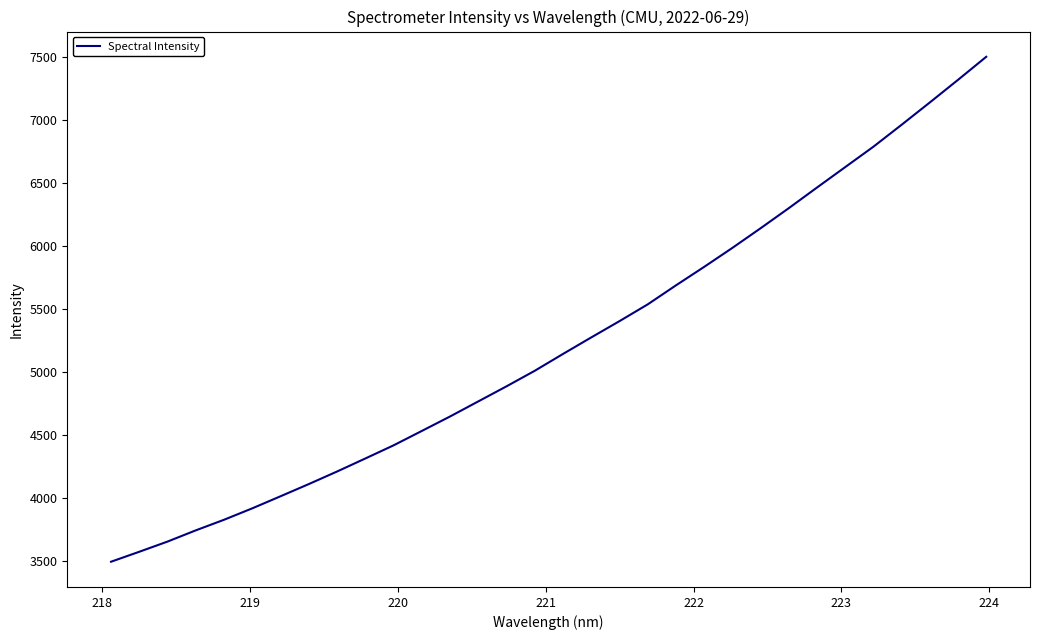

What is the maximum value shown in the chart?

7500.3